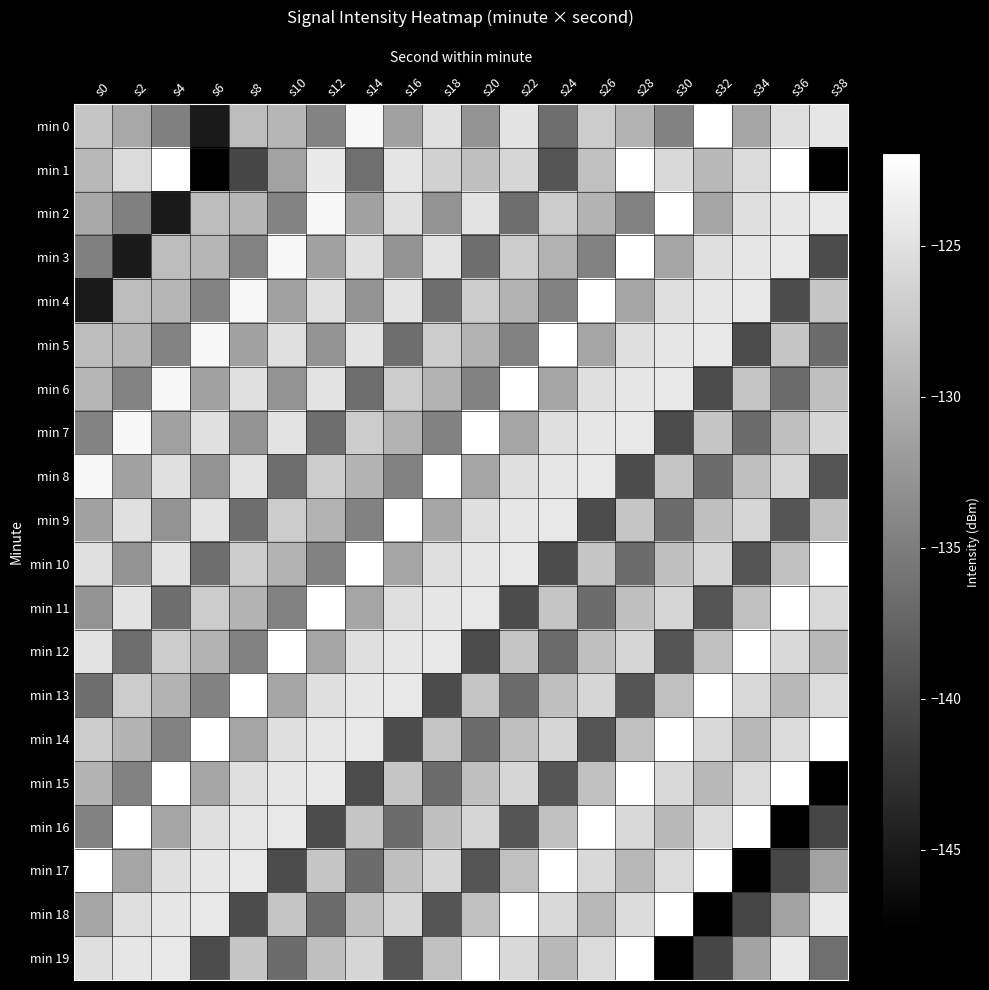

How many data points does each series have?

20